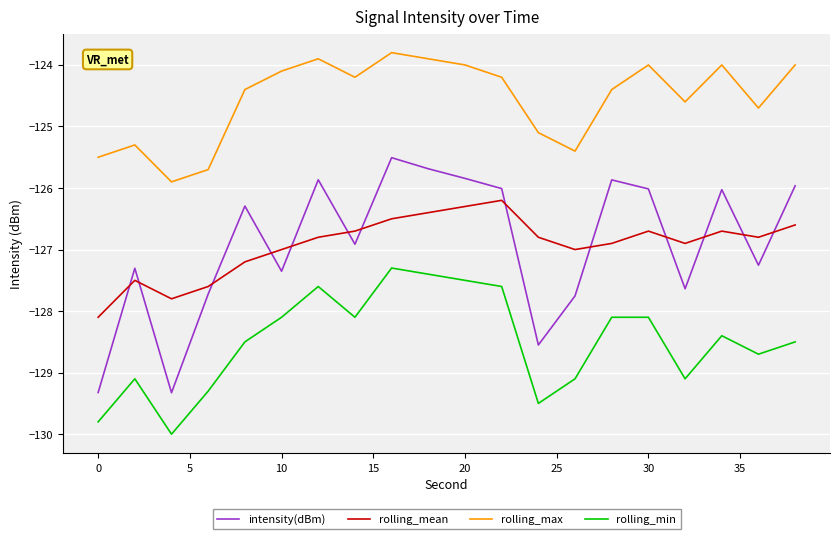

What is the maximum value for rolling_mean?

-126.2